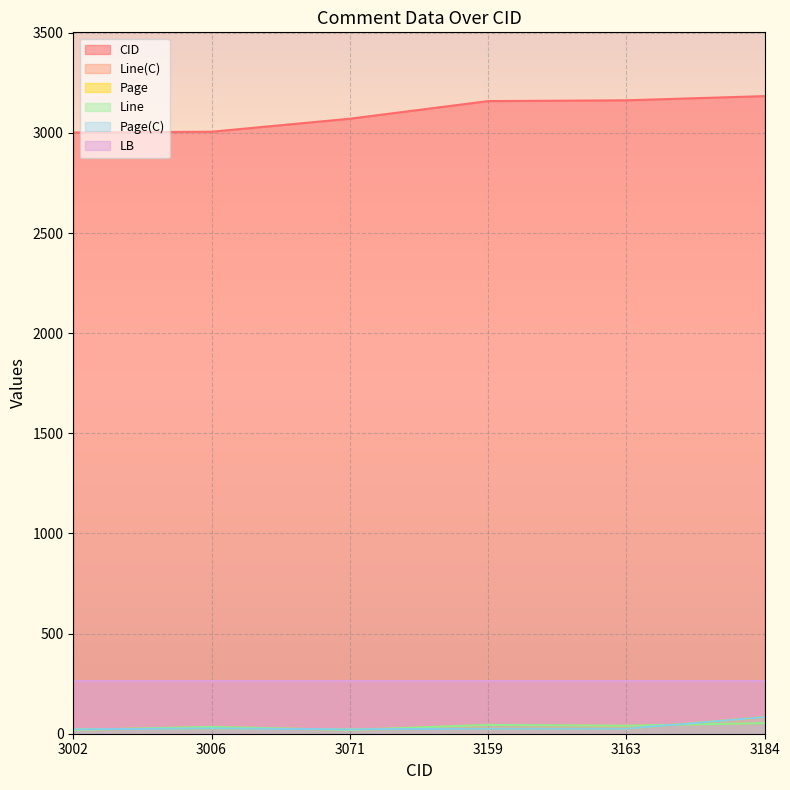

Which series changed the most between 3159 and 3163?

CID